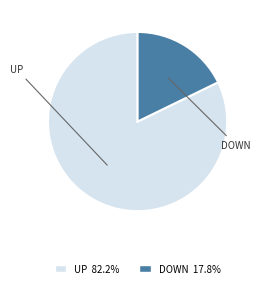

Combined, do UP 82.2% and DOWN 17.8% account for over 50%?

Yes